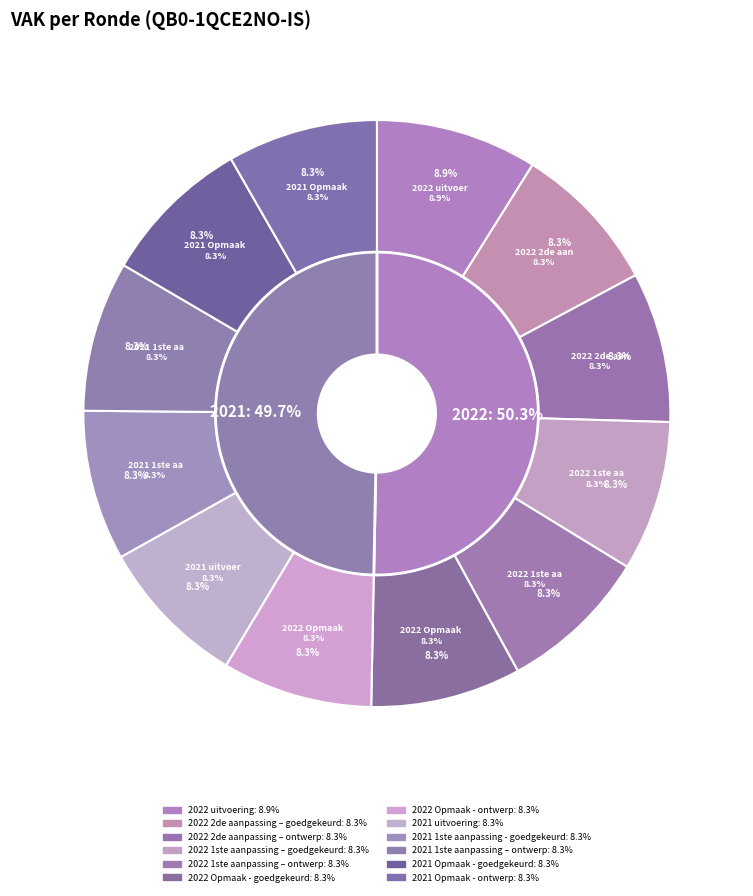

Is it true that 2021 Opmaak - goedgekeurd is 8% of the pie?

True